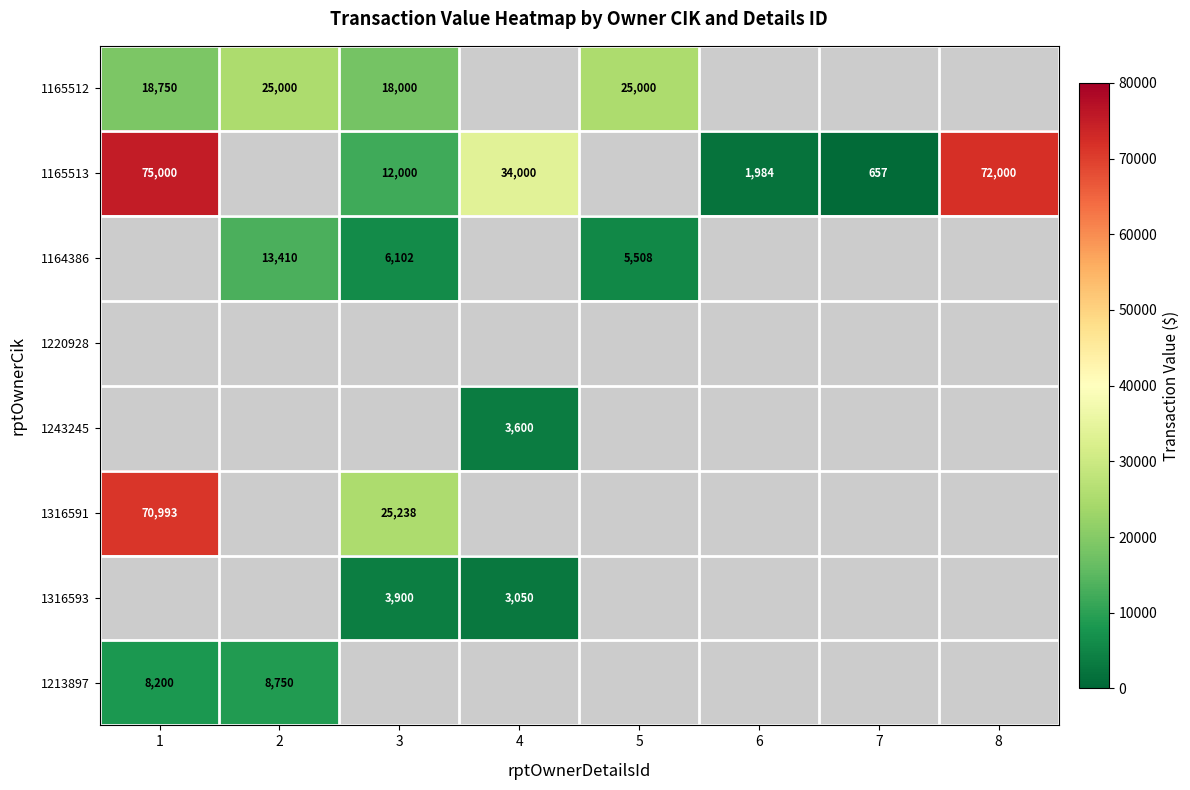

True or false: 1316593 has a value of 3900.0 at 3.

True